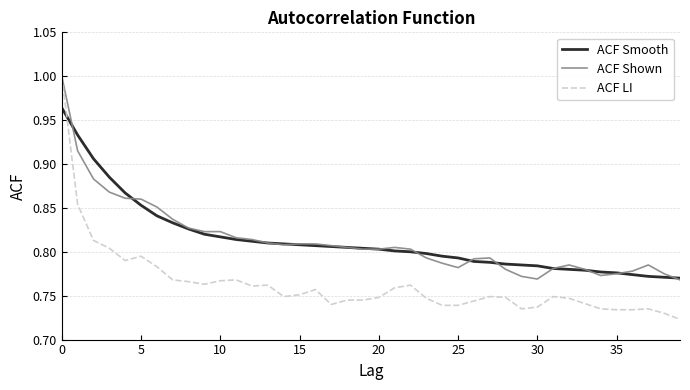

How many intersections are there between ACF Smooth and ACF LI?

1